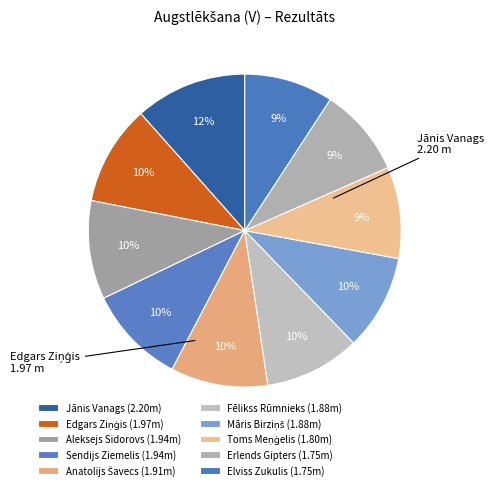

How many slices are in this pie chart?

10